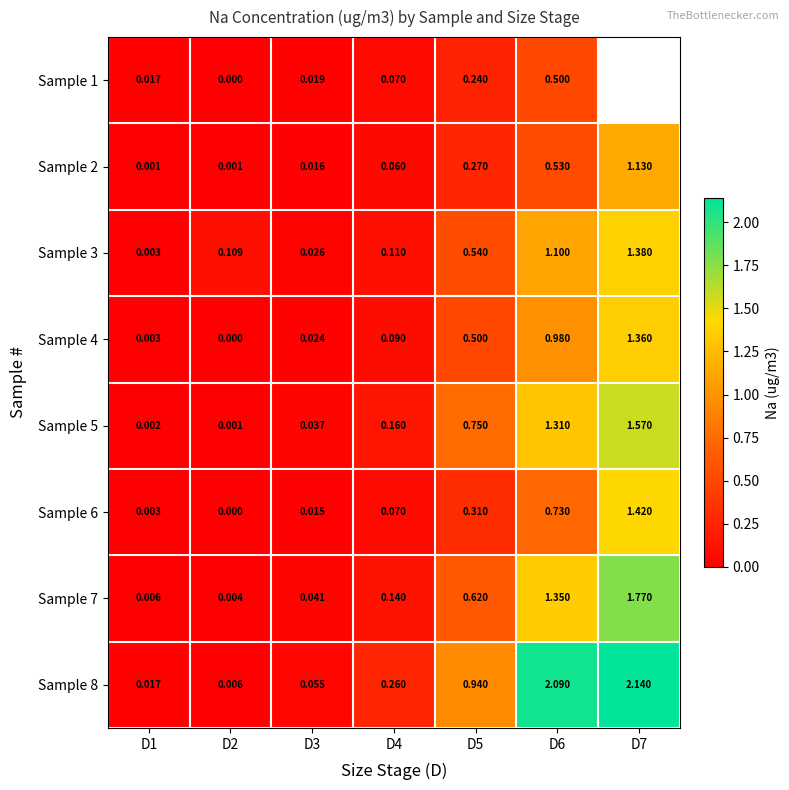

The value of Sample 8 at D7 is 3.7. True or false?

False